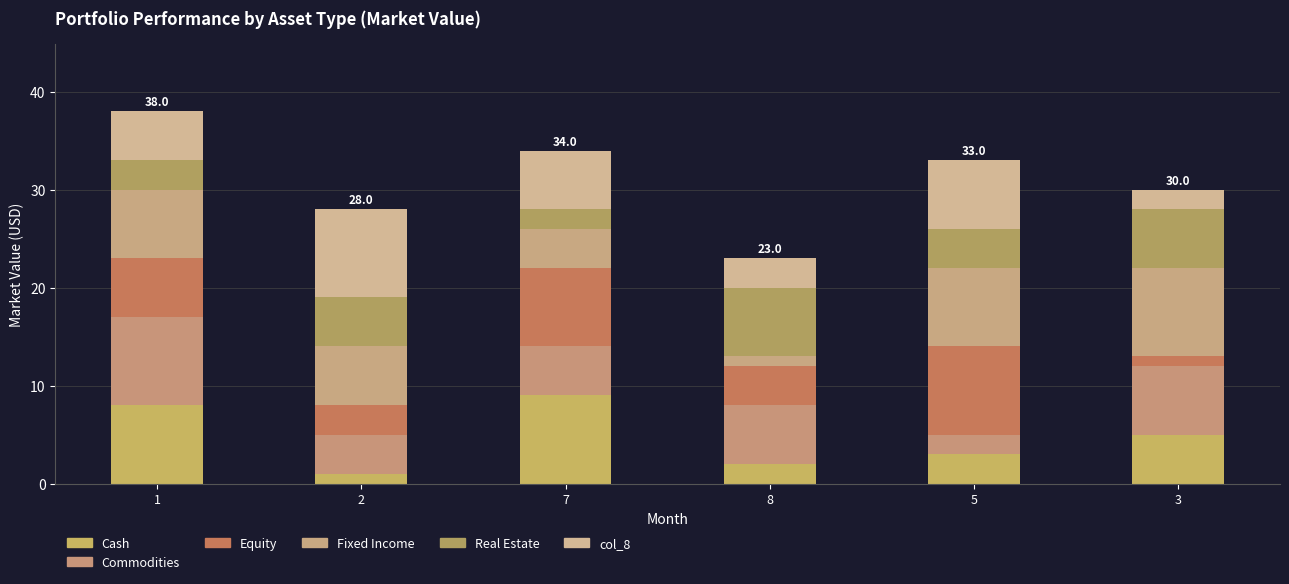

Which series has the largest total across all categories?

Fixed Income